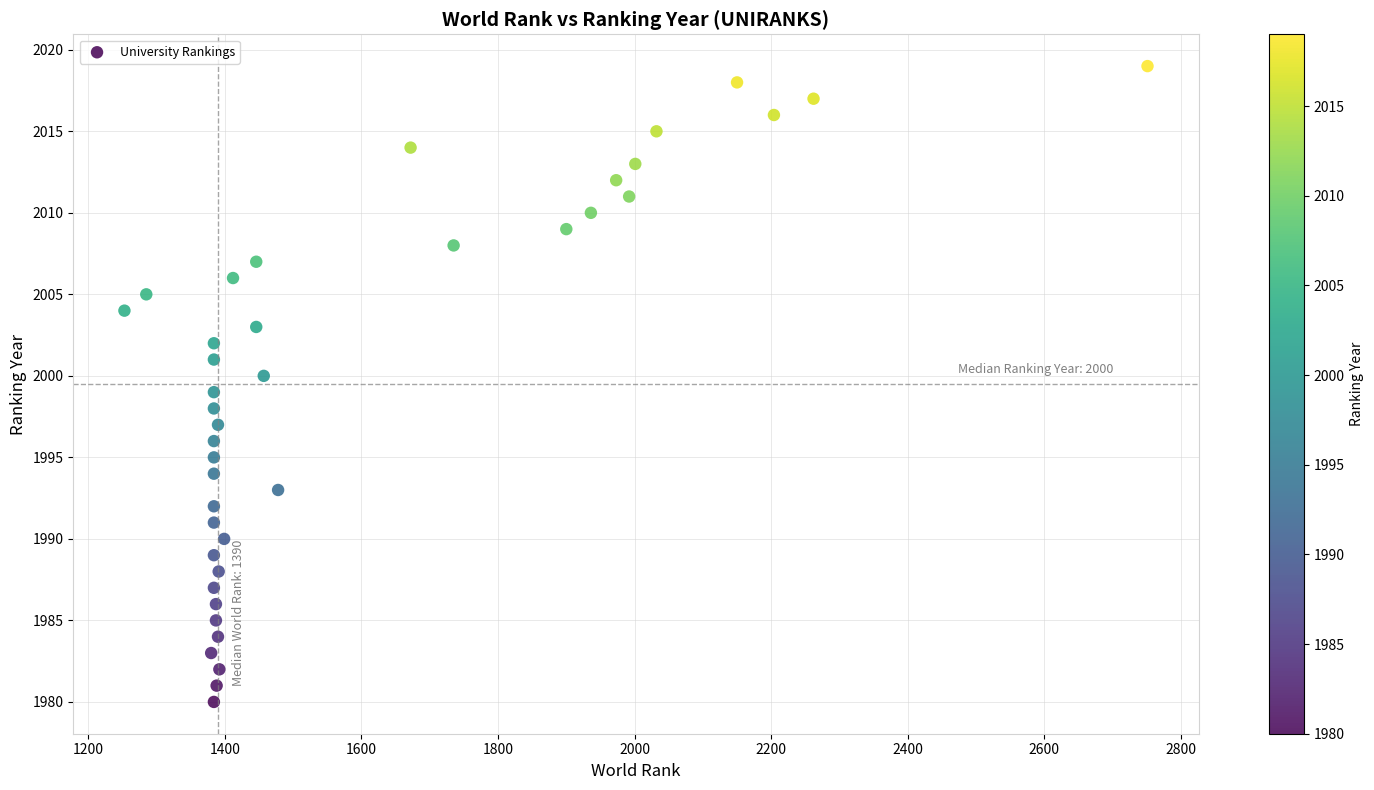

What is the range of X values (max minus min)?

1498